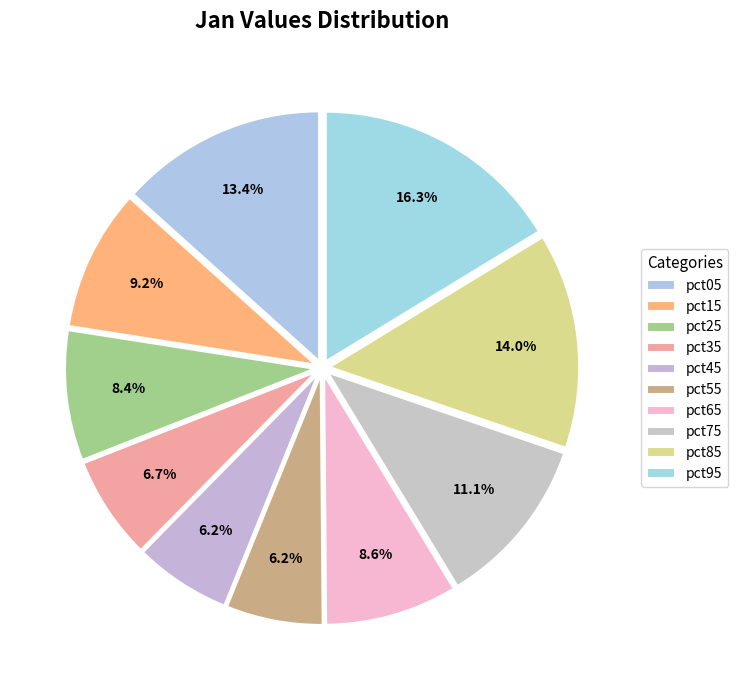

Which category has the biggest portion of the pie?

pct95